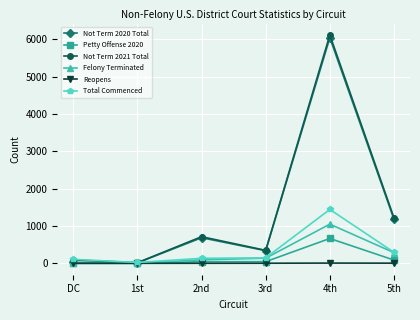

What are all the series names shown in the legend?

Not Term 2020 Total, Petty Offense 2020, Not Term 2021 Total, Felony Terminated, Reopens, Total Commenced